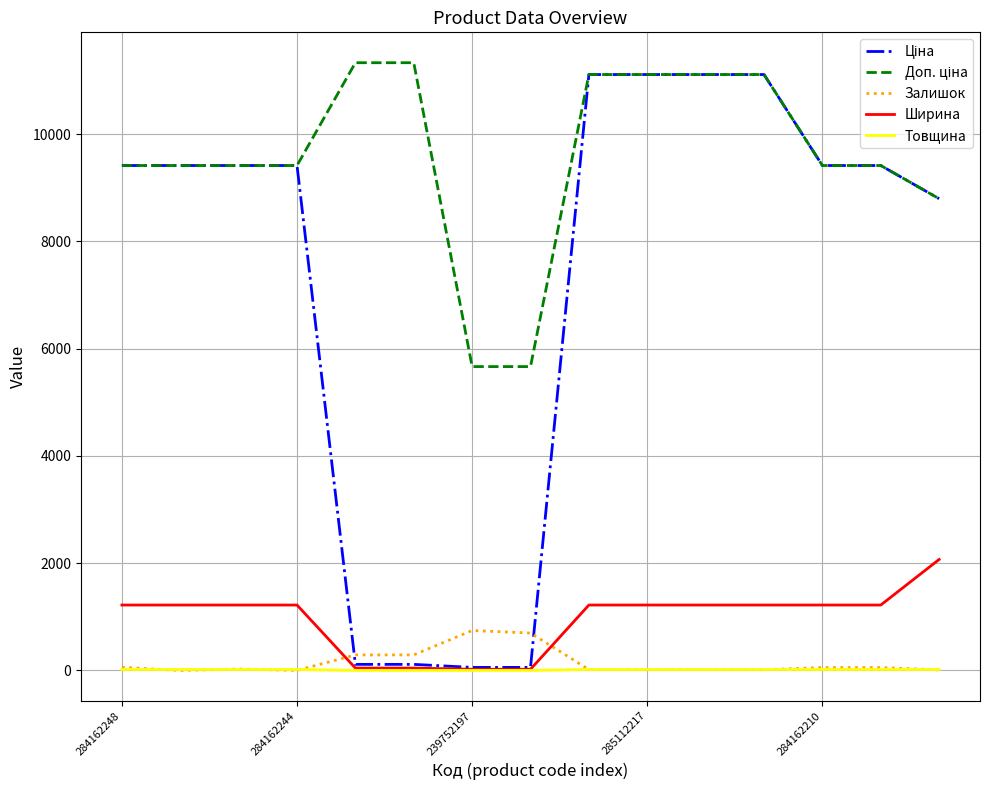

Which category has the highest value in the Ціна series?

8